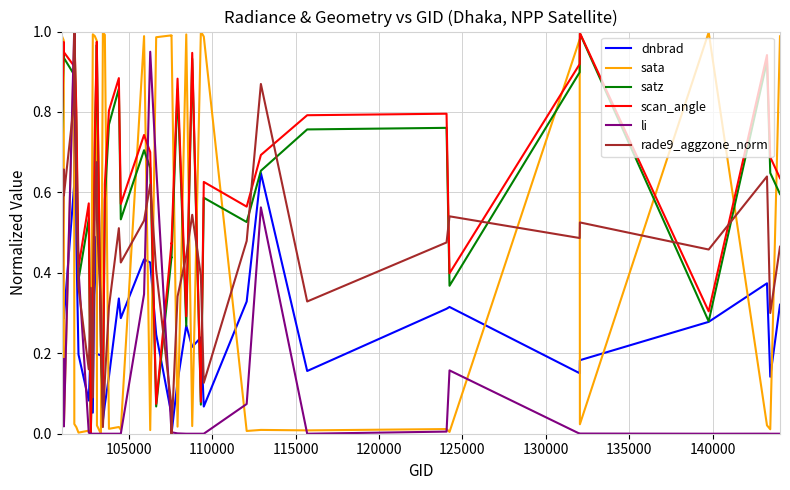

What is the sum of all scan_angle values?

25.5